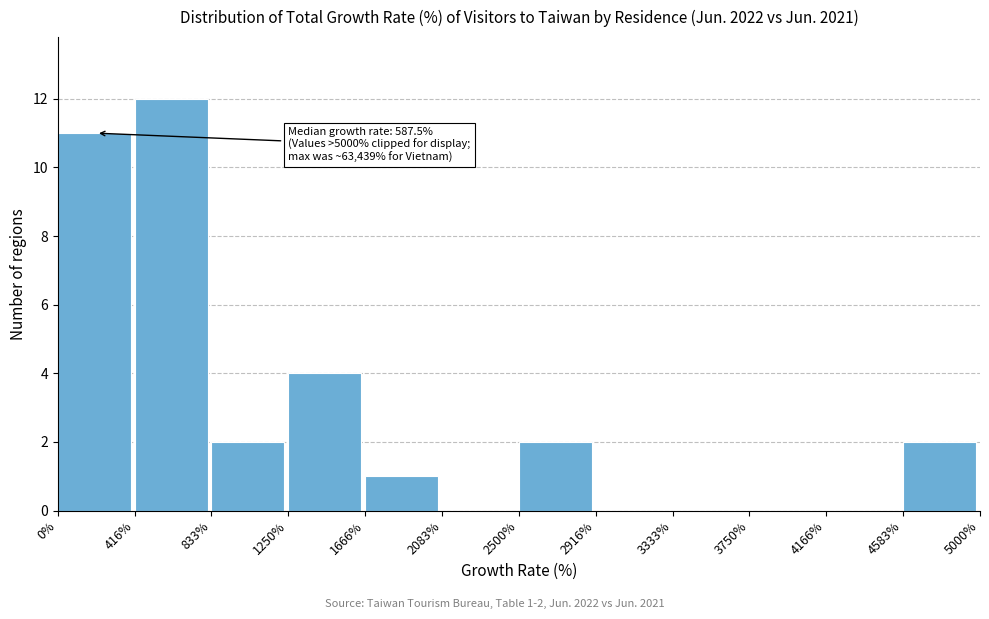

Which range on the x-axis has the tallest bar?

416% to 833%